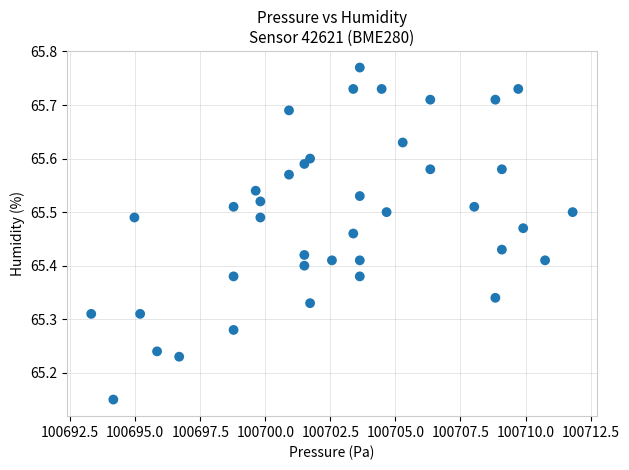

What is the range of X values (max minus min)?

18.5